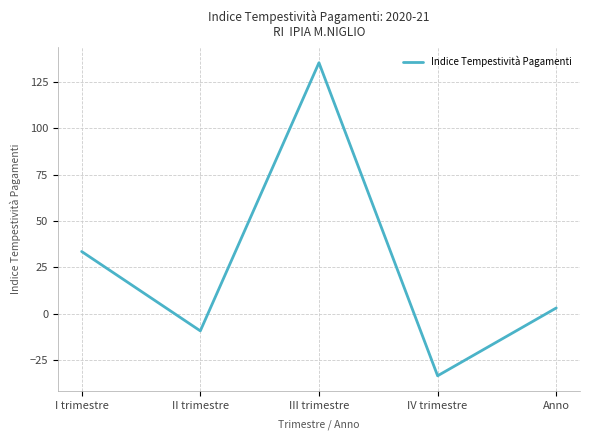

Read the value at IV trimestre.

-33.5